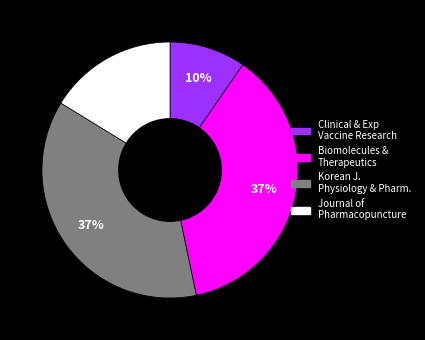

To the nearest percent, what portion does Korean J. Physiology & Pharm. represent?

37%